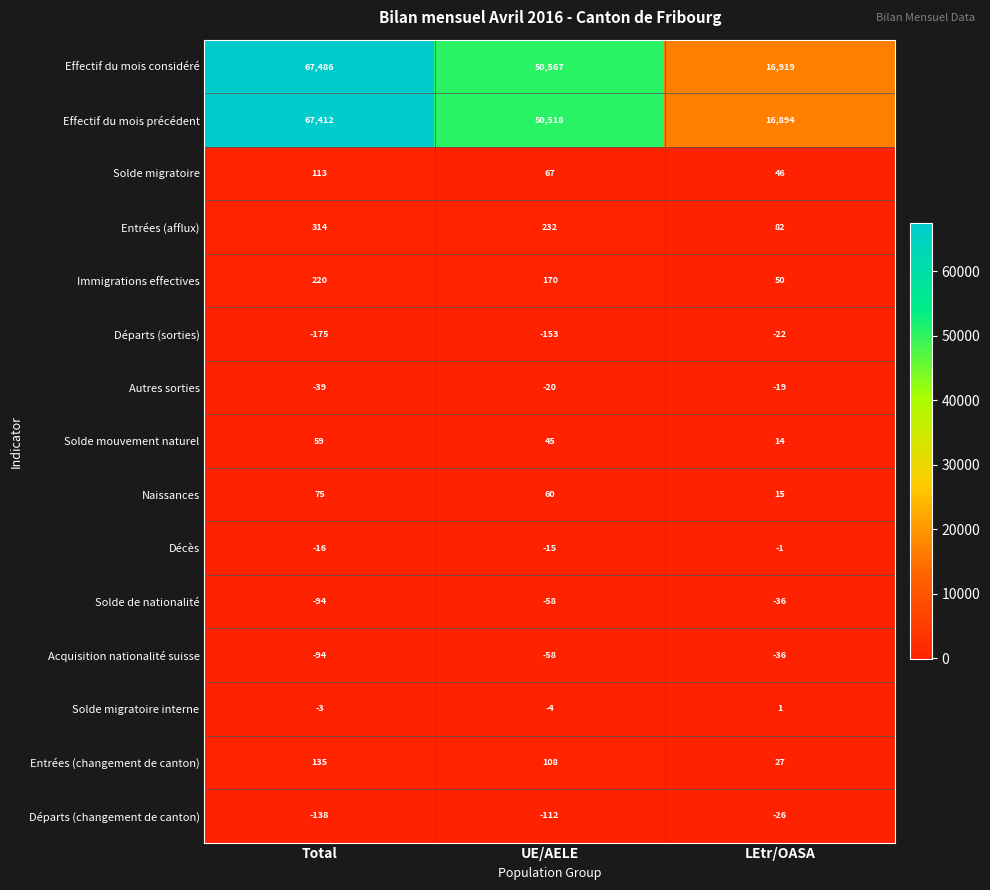

Which category has the lowest value across all series?

Total